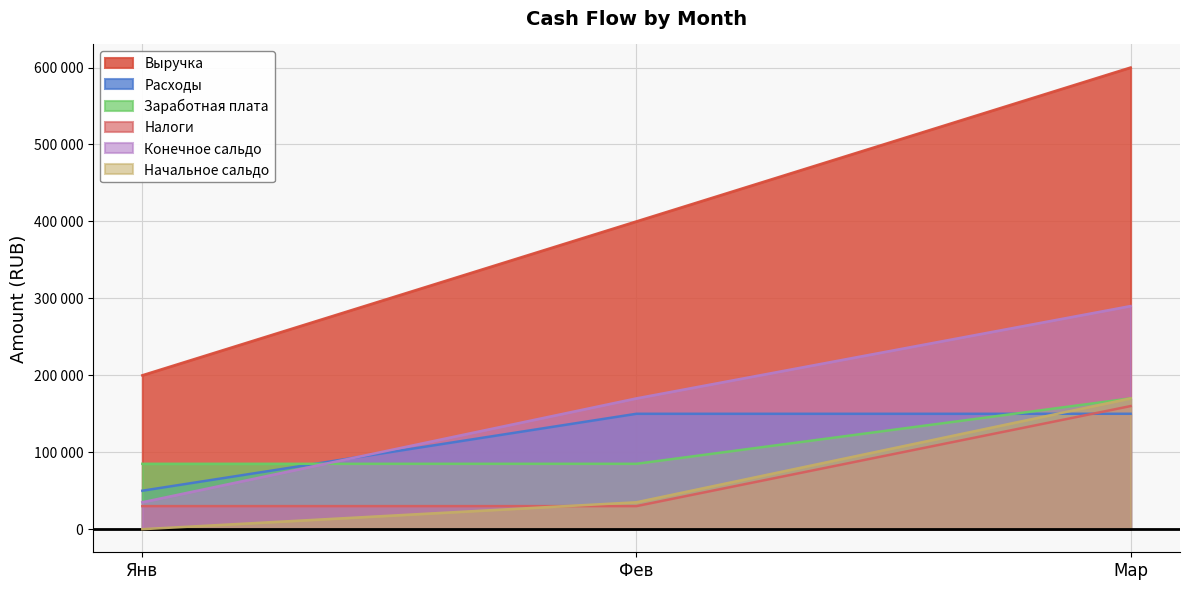

What is the total value across all series at Мар?

1540000